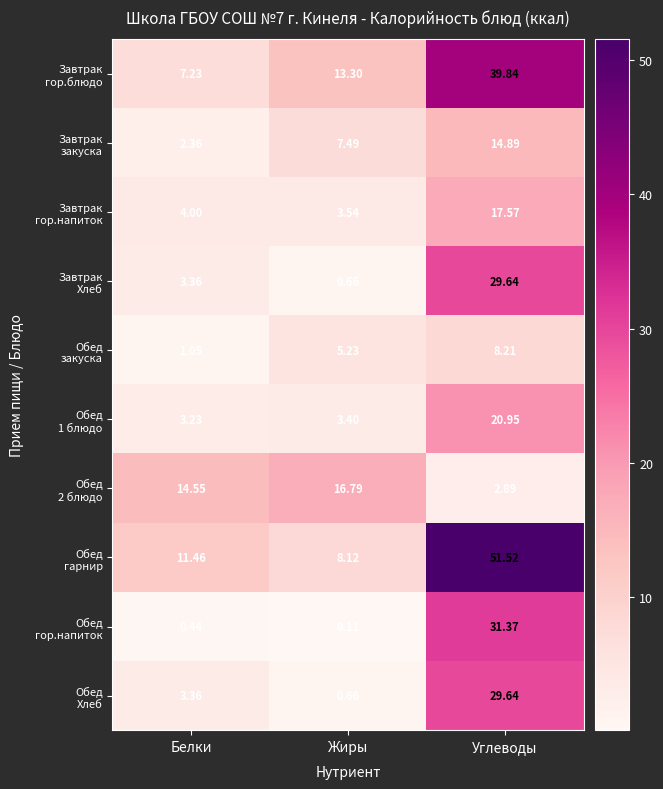

Which label corresponds to the smallest value in the chart?

Жиры